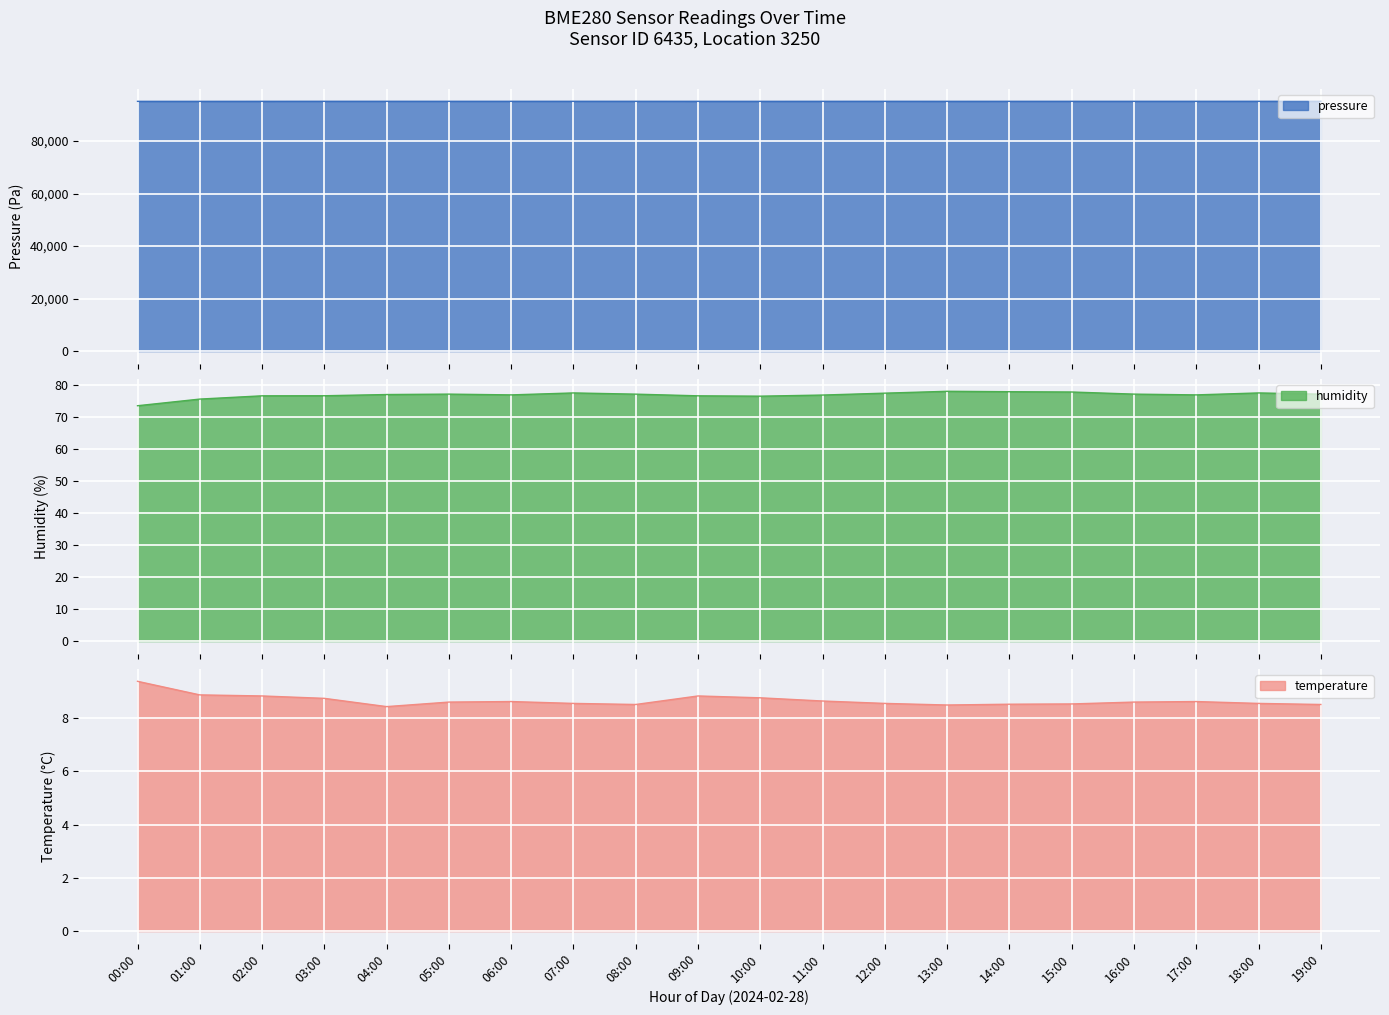

Reading right to left, list all the values displayed in this chart.

pressure: 19:00=95182.2	18:00=95184.2	17:00=95179.8	16:00=95178.4	15:00=95178.4	14:00=95178.5	13:00=95174.5	12:00=95181.6	11:00=95177.0	10:00=95169.4	09:00=95175.5	08:00=95182.2	07:00=95184.2	06:00=95179.8	05:00=95178.4	04:00=95183.1	03:00=95182.8	02:00=95175.5	01:00=95164.5	00:00=95164.1
humidity: 19:00=77.0	18:00=77.4	17:00=76.8	16:00=77.0	15:00=77.7	14:00=77.8	13:00=77.9	12:00=77.3	11:00=76.7	10:00=76.4	09:00=76.5	08:00=77.0	07:00=77.4	06:00=76.8	05:00=77.0	04:00=76.9	03:00=76.5	02:00=76.5	01:00=75.5	00:00=73.4
temperature: 19:00=8.5	18:00=8.6	17:00=8.6	16:00=8.6	15:00=8.5	14:00=8.5	13:00=8.5	12:00=8.6	11:00=8.6	10:00=8.8	09:00=8.8	08:00=8.5	07:00=8.6	06:00=8.6	05:00=8.6	04:00=8.4	03:00=8.7	02:00=8.8	01:00=8.9	00:00=9.4